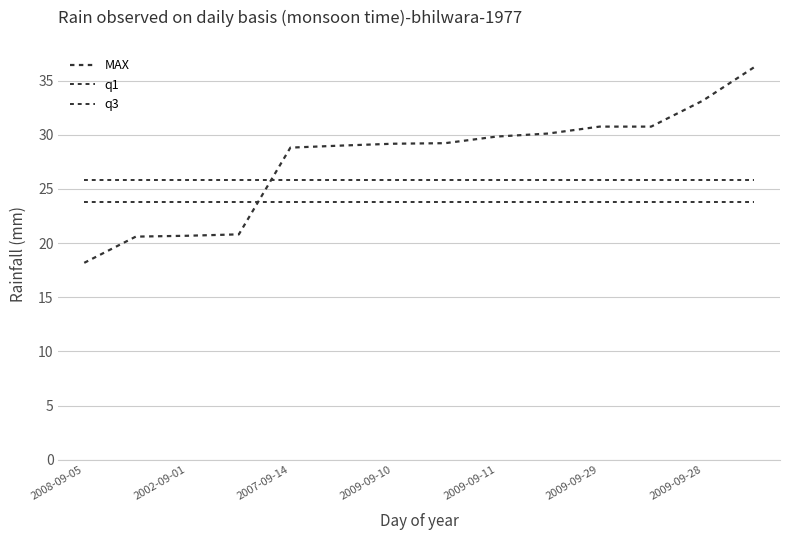

How many lines are shown in the chart?

3